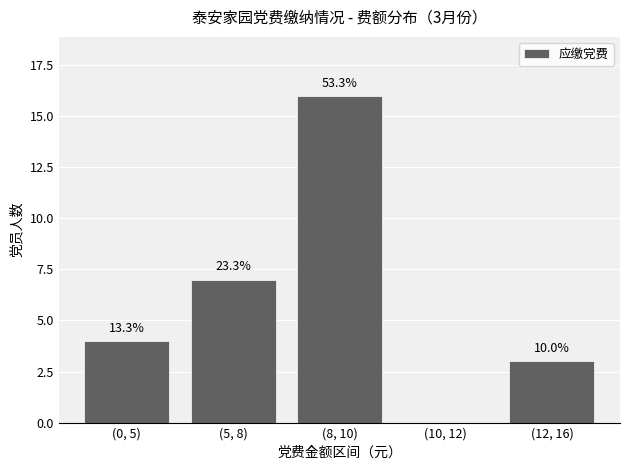

Which category has the highest value across all series?

(8, 10)